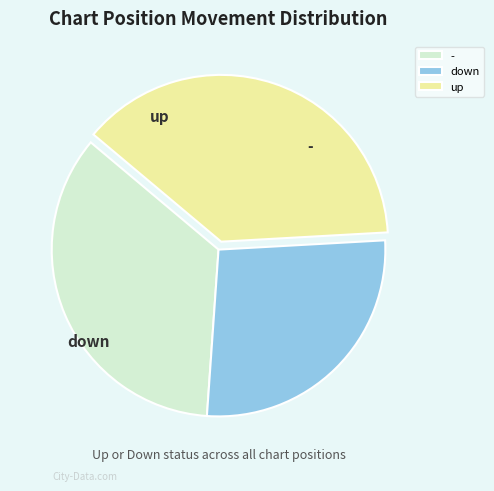

To the nearest percent, what portion does down represent?

27%